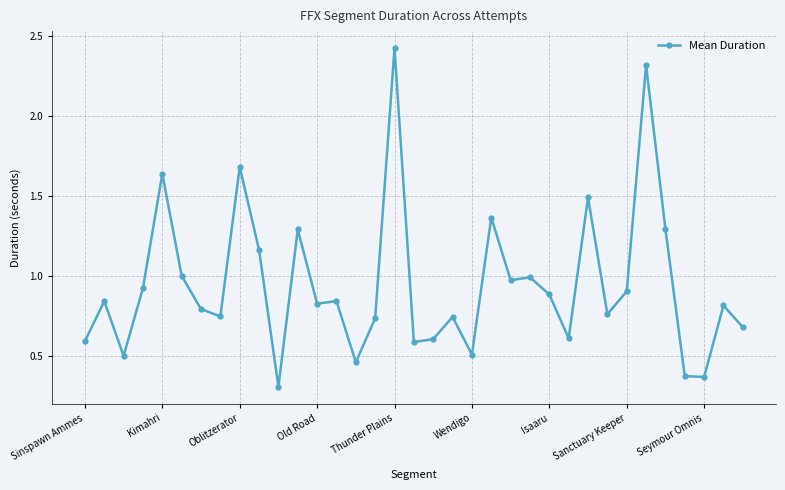

What is the minimum value shown in the chart?

0.3